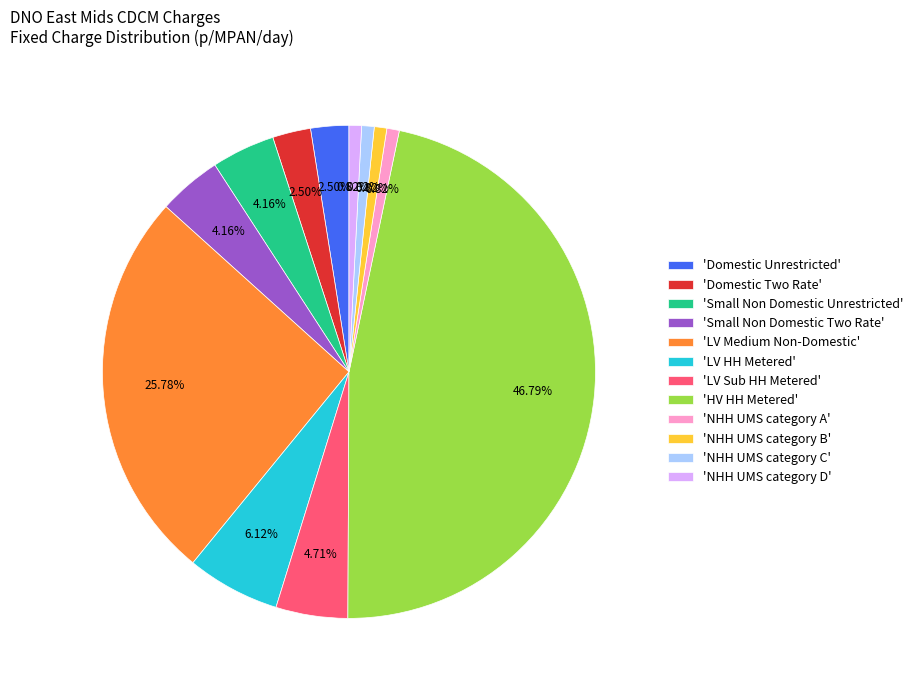

Between 'Domestic Two Rate' and 'Small Non Domestic Unrestricted', which is larger?

'Small Non Domestic Unrestricted'